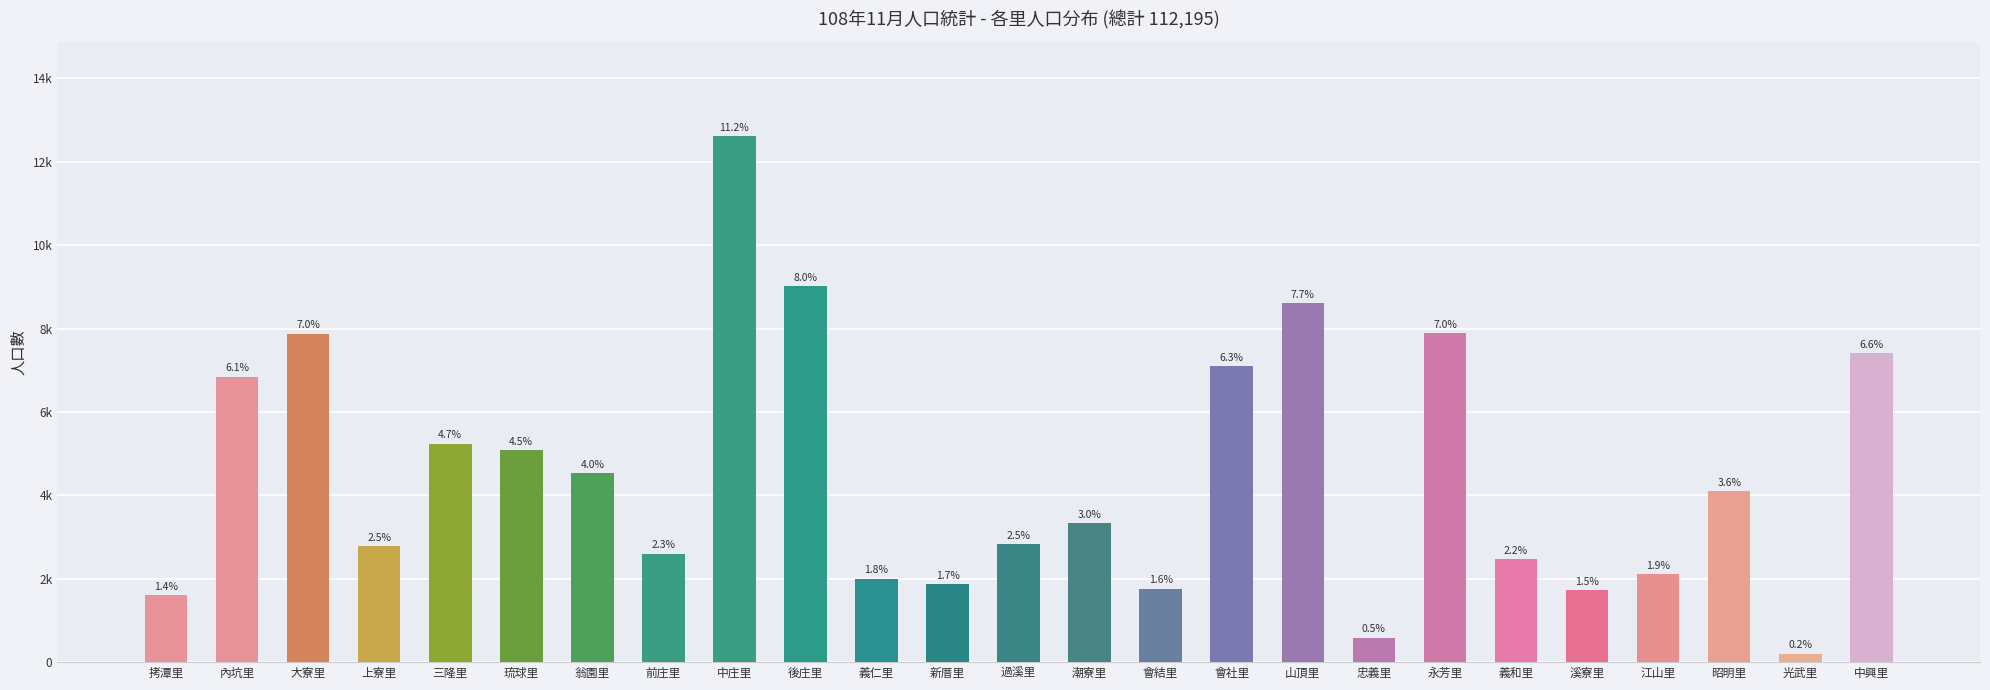

List the labels in order of value, smallest first.

光武里, 忠義里, 拷潭里, 溪寮里, 會結里, 新厝里, 義仁里, 江山里, 義和里, 前庄里, 上寮里, 過溪里, 潮寮里, 昭明里, 翁園里, 琉球里, 三隆里, 內坑里, 會社里, 中興里, 大寮里, 永芳里, 山頂里, 後庄里, 中庄里